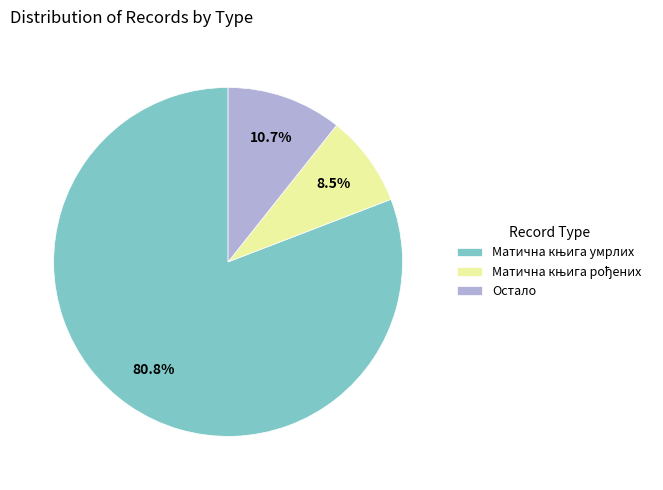

What percentage is NOT represented by Остало?

89.3%